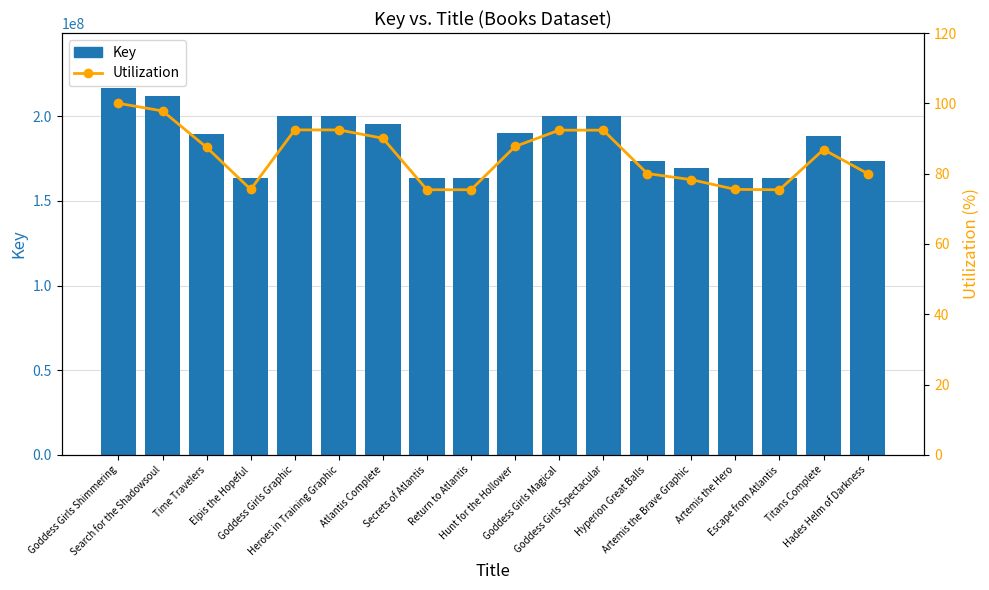

At which label does Key reach its peak?

Goddess Girls Shimmering